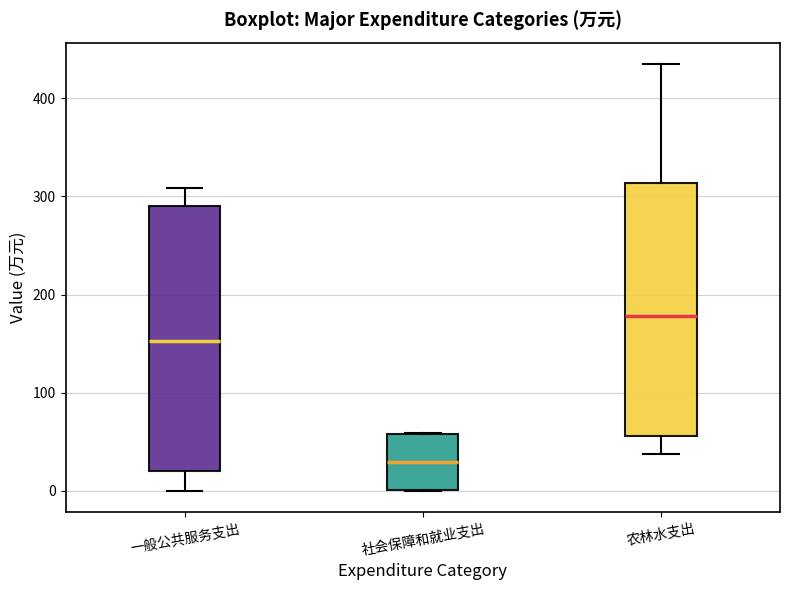

Reading left to right, transcribe this box plot: for each box, give where its median line is, the range the box spans, and where its two whiskers end, as read against the y-axis. The values are not printed on the chart, so give them approximately, as read against the axis.

一般公共服务支出: median 150, box 20 to 290, whiskers 0 to 310
社会保障和就业支出: median 30, box 0 to 60, whiskers 0 to 60
农林水支出: median 180, box 60 to 310, whiskers 40 to 430